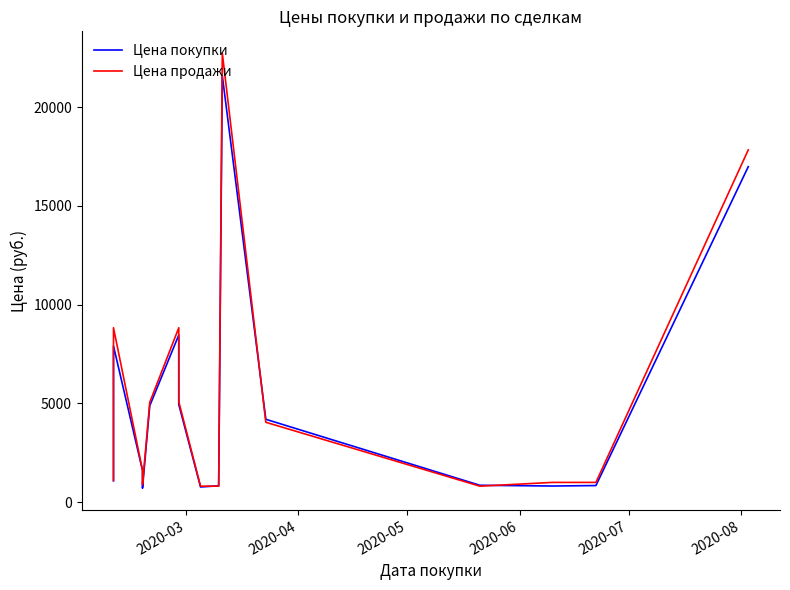

List the series in order of their peak value, lowest first.

Цена покупки, Цена продажи